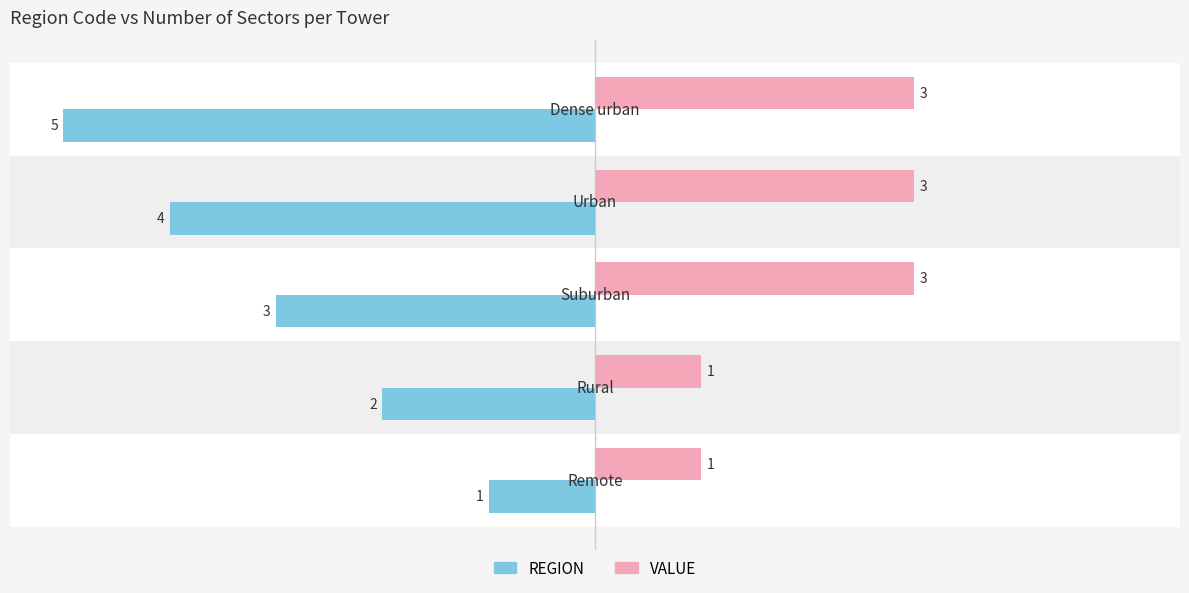

List the series in order of their peak value, highest first.

VALUE, REGION